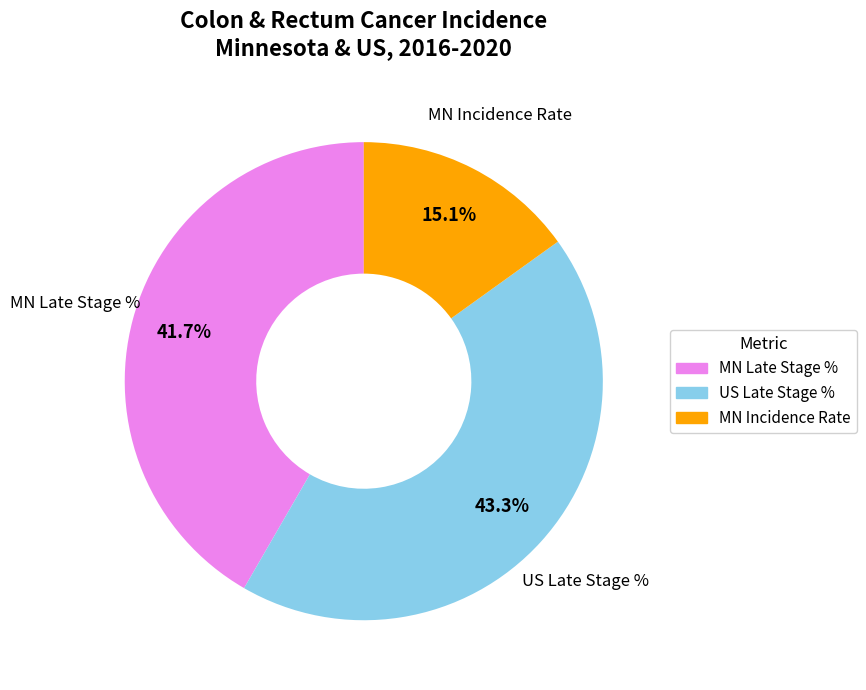

What is the smallest slice in the pie chart?

MN Incidence Rate